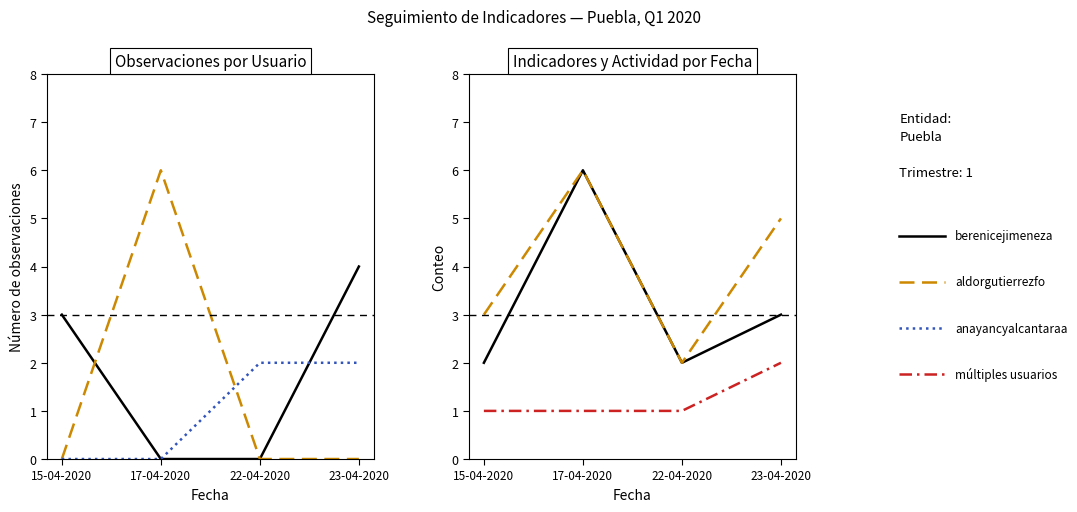

What is the label of the 1st point from the left?

15-04-2020